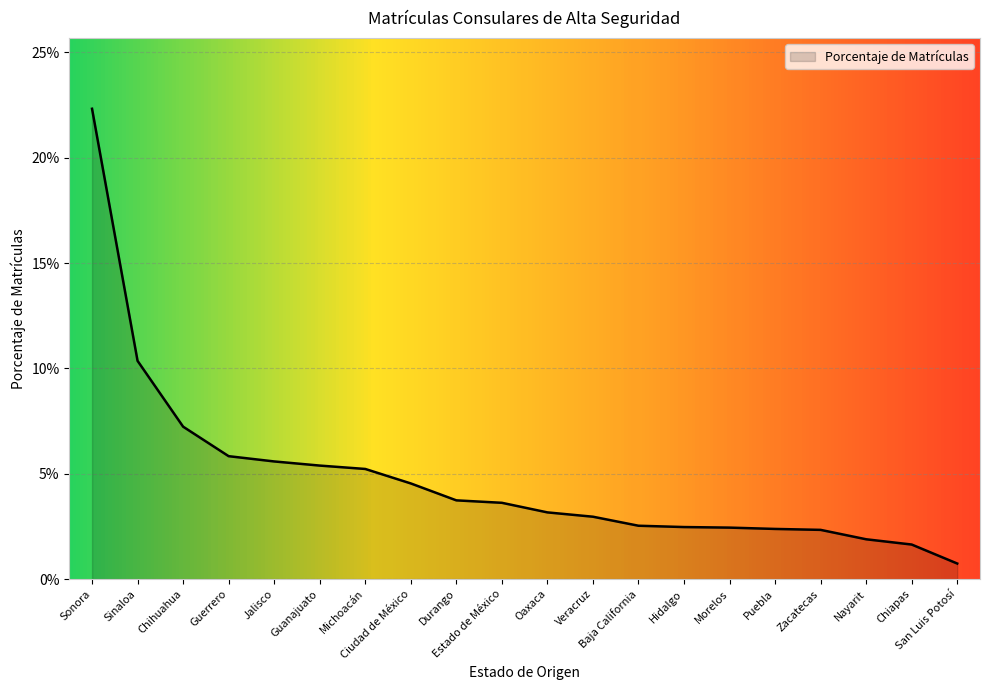

Reading right to left, extract all data points from this chart.

San Luis Potosí=0.0	Chiapas=0.0	Nayarit=0.0	Zacatecas=0.0	Puebla=0.0	Morelos=0.0	Hidalgo=0.0	Baja California=0.0	Veracruz=0.0	Oaxaca=0.0	Estado de México=0.0	Durango=0.0	Ciudad de México=0.0	Michoacán=0.1	Guanajuato=0.1	Jalisco=0.1	Guerrero=0.1	Chihuahua=0.1	Sinaloa=0.1	Sonora=0.2